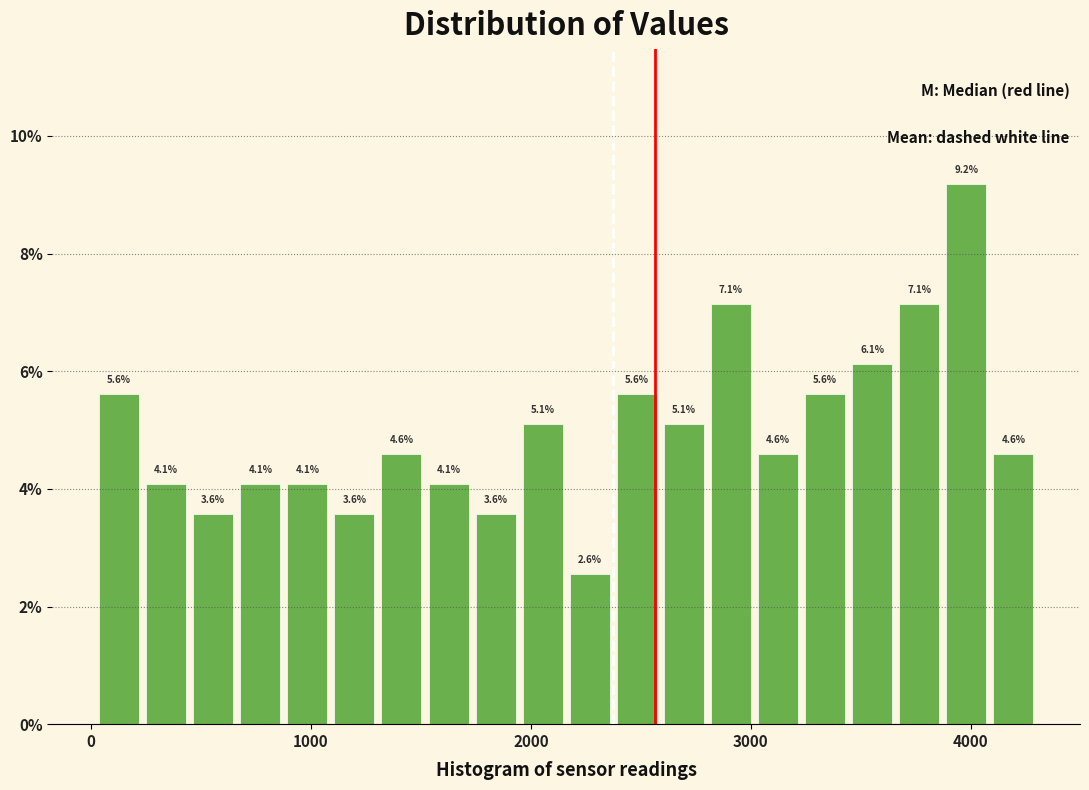

Read against the x-axis, roughly where is the centre of the tallest bar?

4000